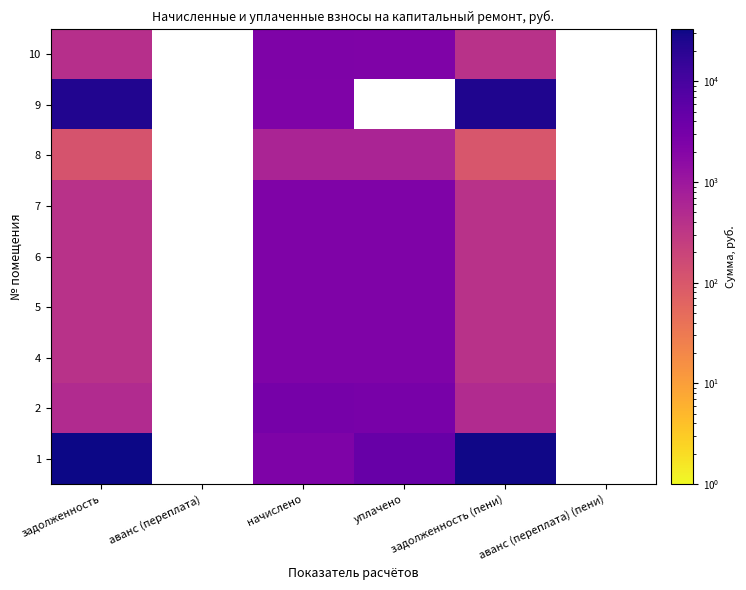

Rank the series at уплачено from highest to lowest value.

1, 2, 4, 5, 6, 7, 8, 9, 10